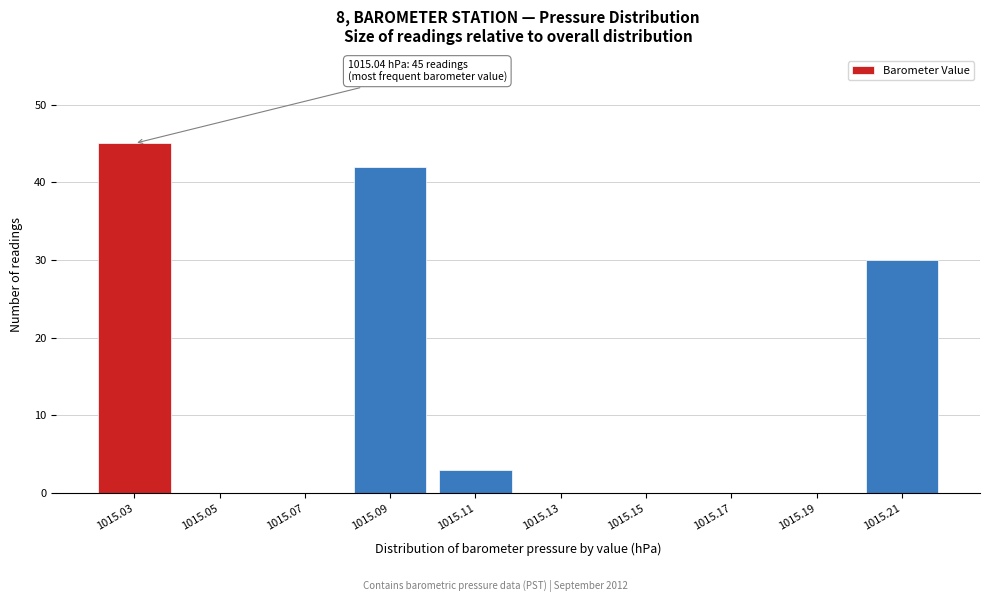

Reading left to right, list all the values displayed in this chart.

1015.03=45	1015.05=0	1015.07=0	1015.09=42	1015.11=3	1015.13=0	1015.15=0	1015.17=0	1015.19=0	1015.21=30